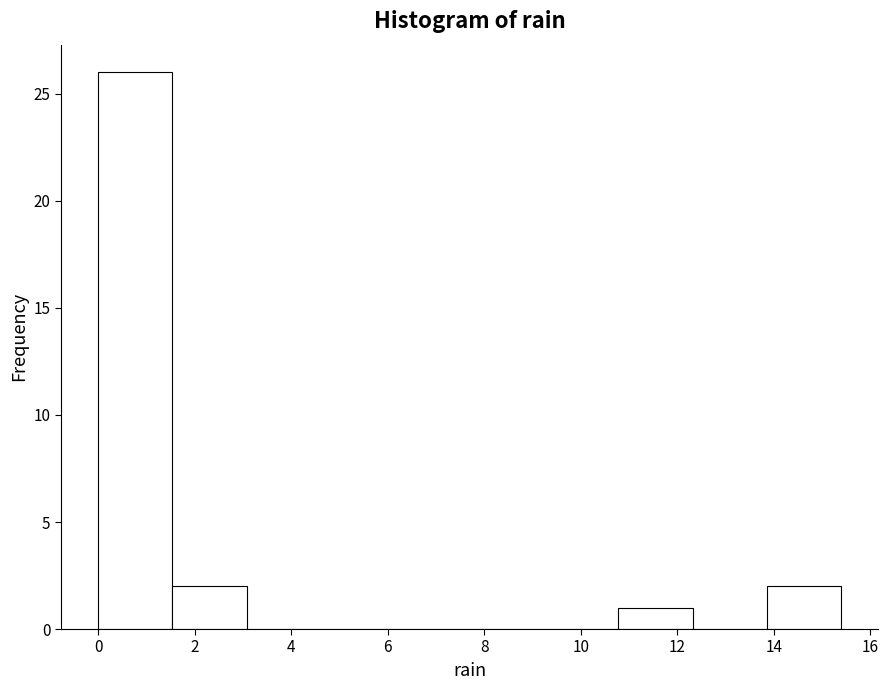

Over which range of the x-axis is the bar tallest?

0.00 to 1.54